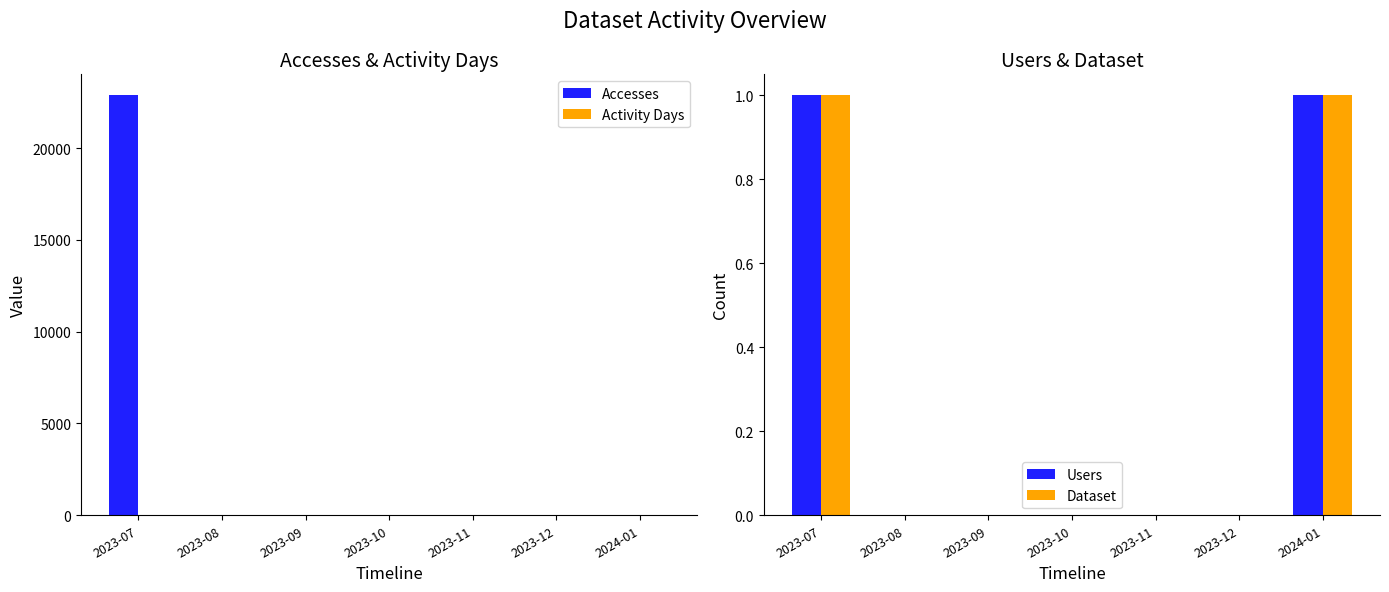

Reading right to left, list all the values displayed in this chart.

Accesses: 1	0	0	0	0	0	22872
Activity Days: 1	0	0	0	0	0	2
Users: 1	0	0	0	0	0	1
Dataset: 1	0	0	0	0	0	1